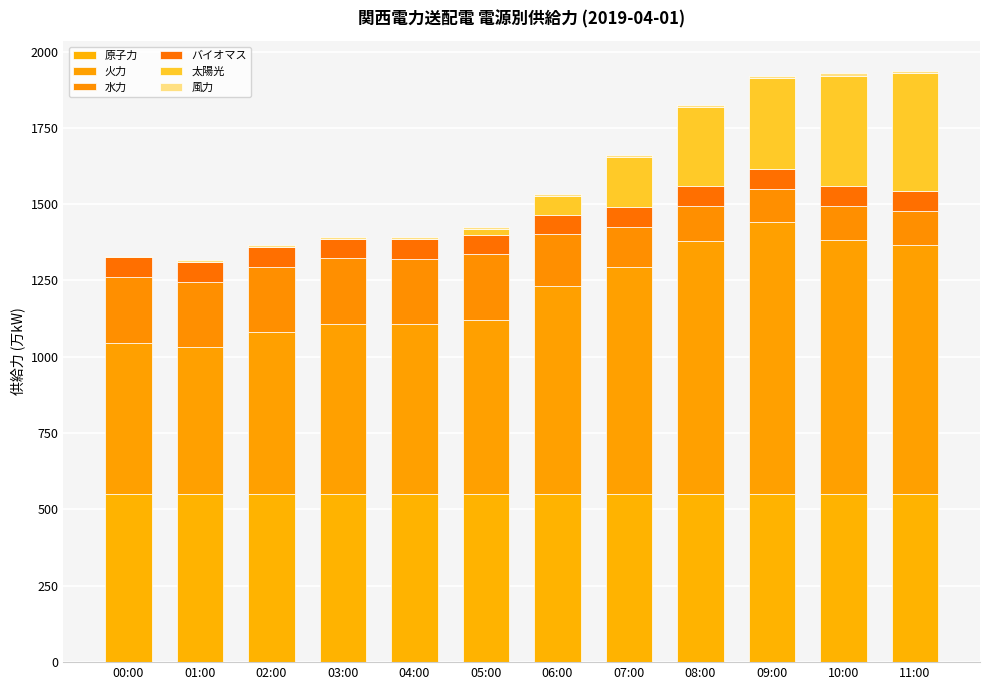

Are the bars horizontal?

No